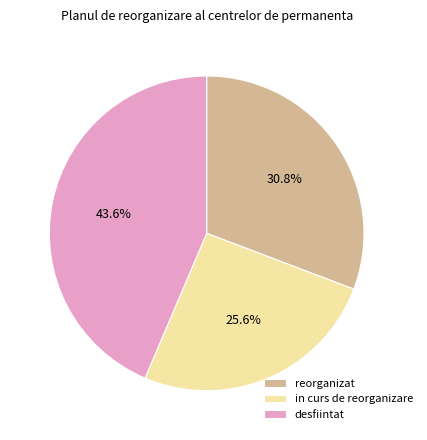

Approximately how many times larger is the value at in curs de reorganizare compared to reorganizat?

0.8